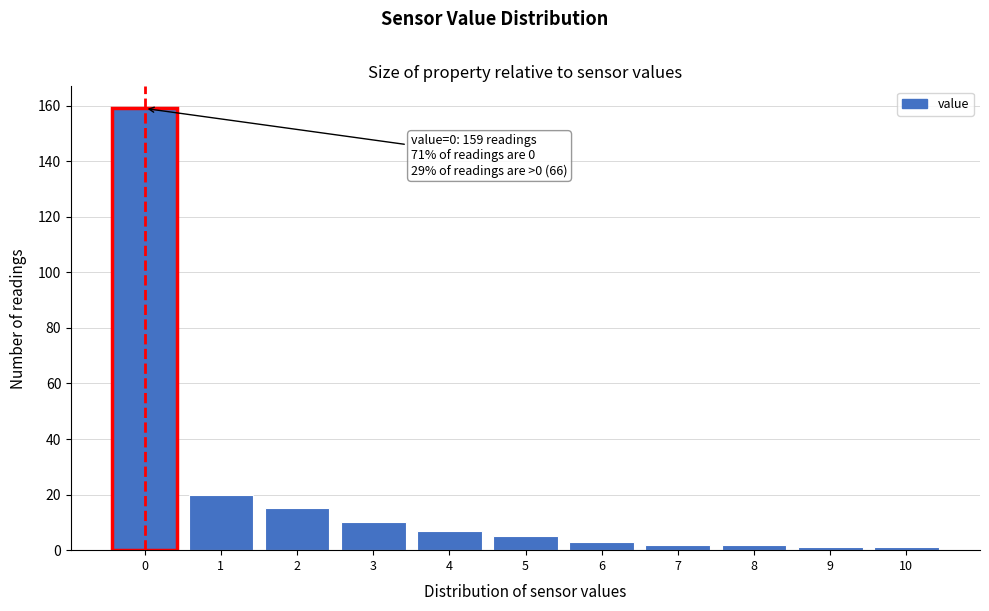

Over which range of the x-axis is the bar tallest?

-0.5 to 0.5